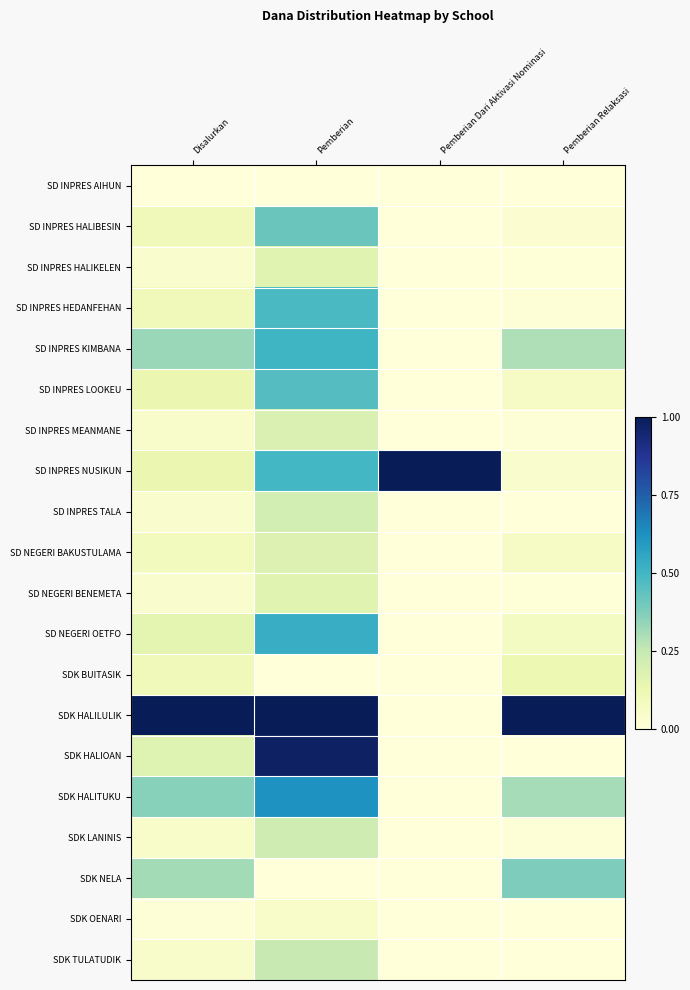

Which series has the largest total across all categories?

SDK HALILULIK